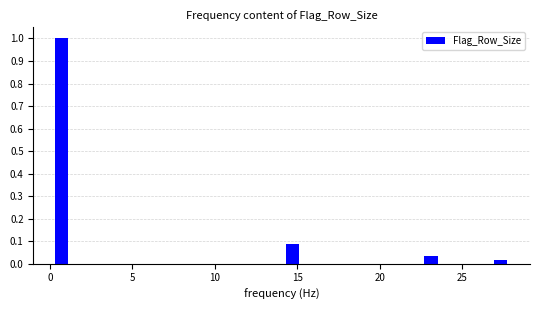

Around what value on the x-axis is the tallest bar? Give the approximate position of its centre, as read against the axis.

0.5